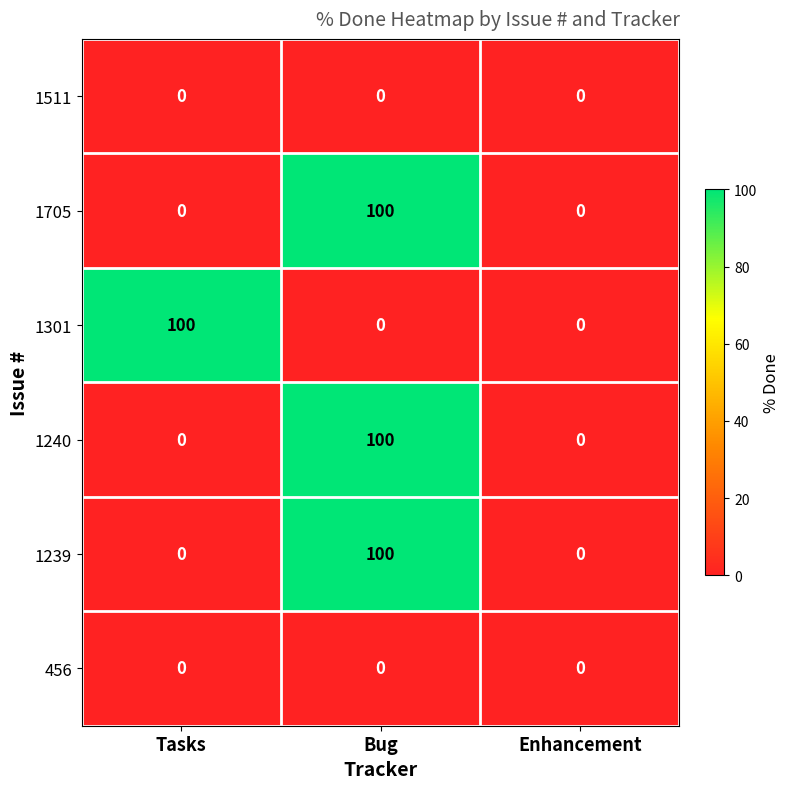

Reading left to right, what are all the values shown in this chart?

1511: 0	0	0
1705: 0	100	0
1301: 100	0	0
1240: 0	100	0
1239: 0	100	0
456: 0	0	0